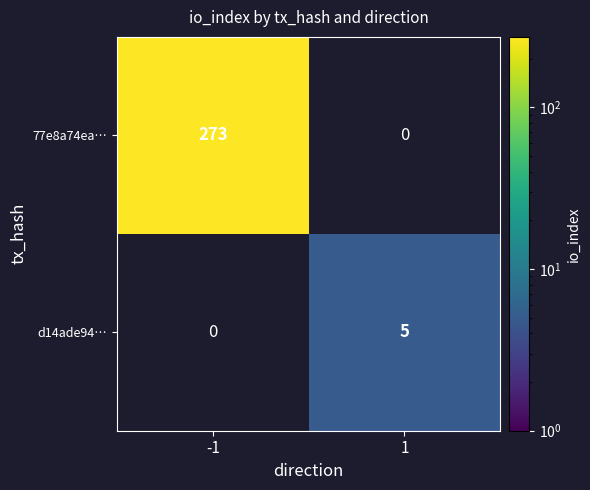

True or false: 77e8a74ea… has a value of 383 at -1.

False